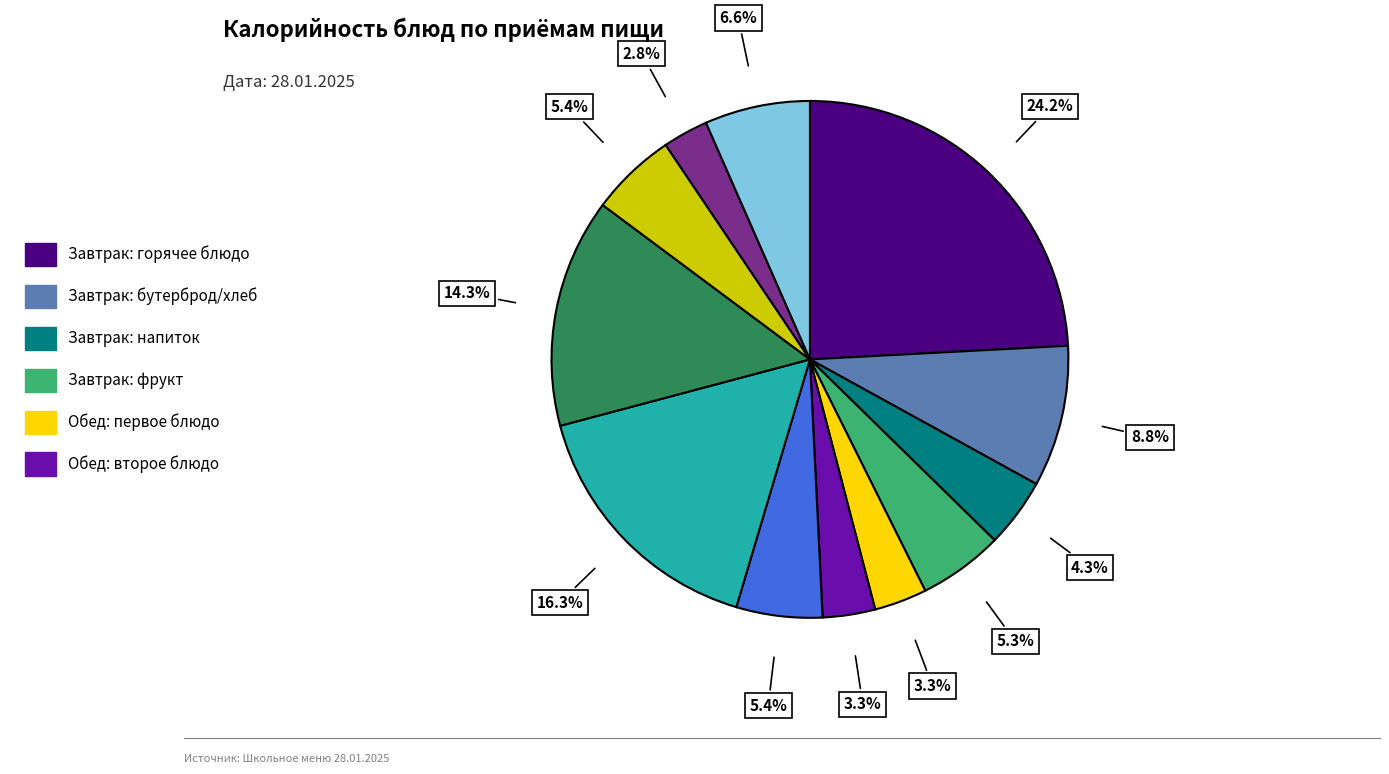

Does any single category account for the majority?

No